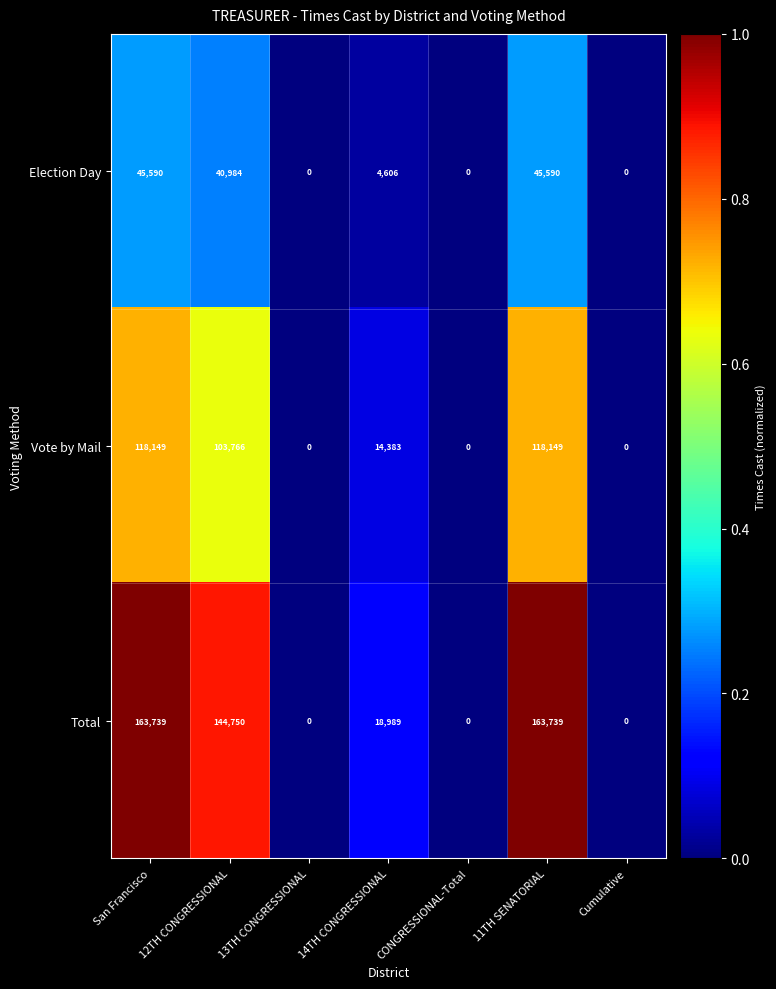

What is the difference between the maximum and minimum values in the Vote by Mail series?

118149